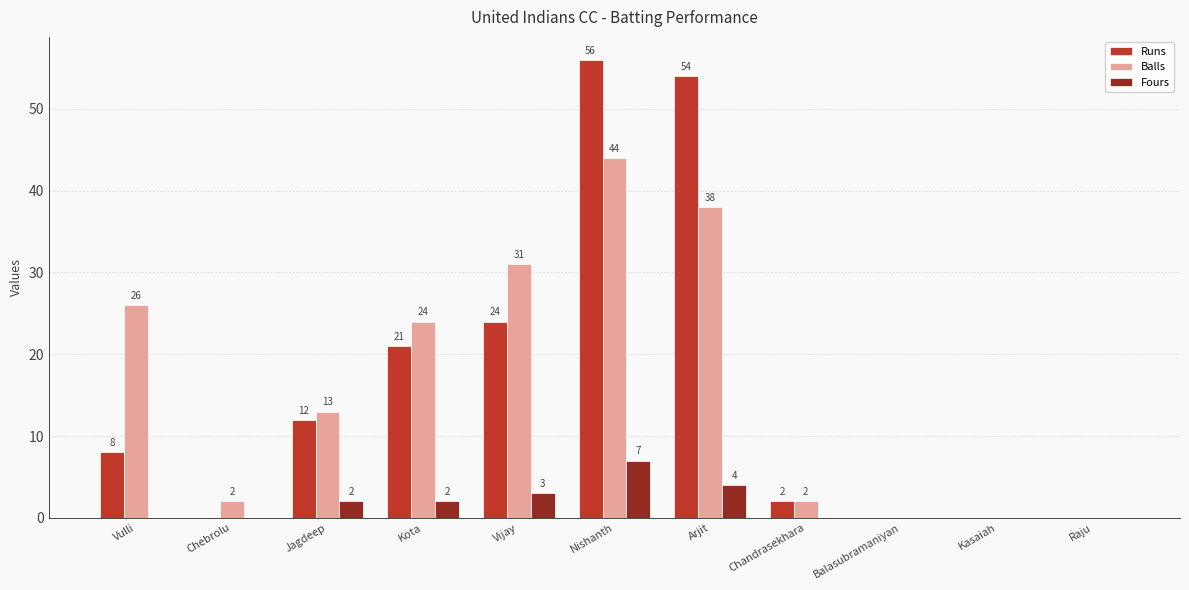

How many distinct data groups are displayed?

3